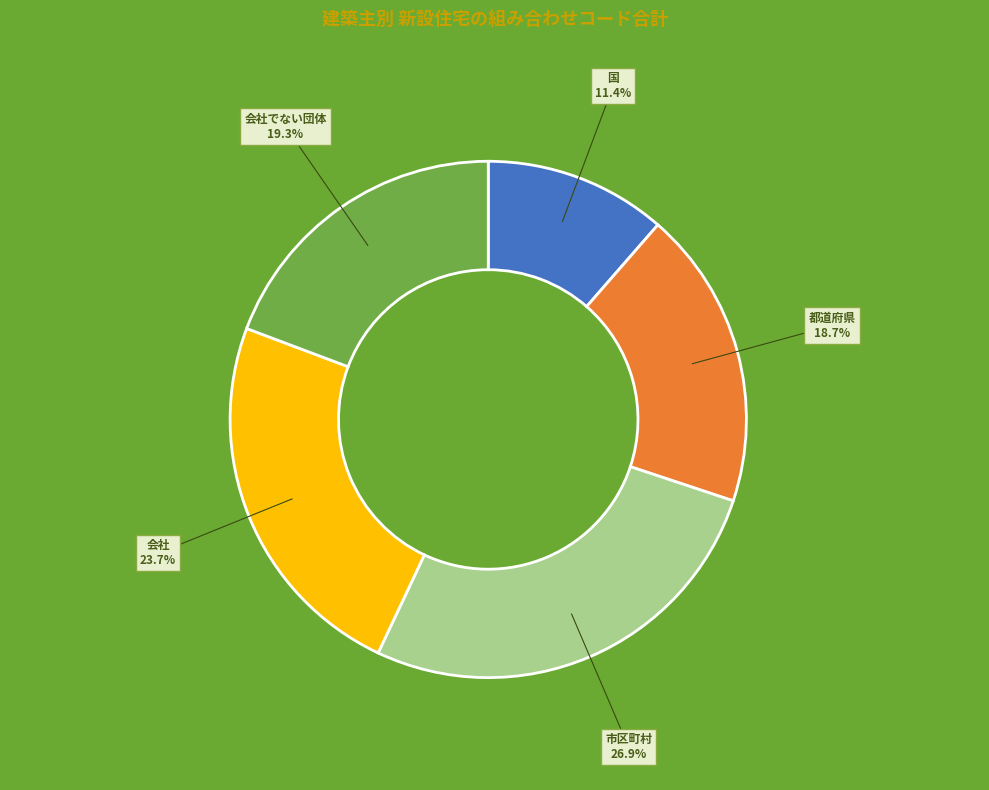

Does any single category account for the majority?

No